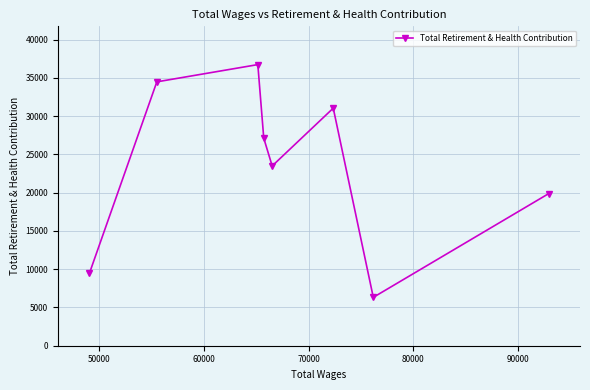

How many points are higher than both their immediate neighbors (excluding endpoints)?

2